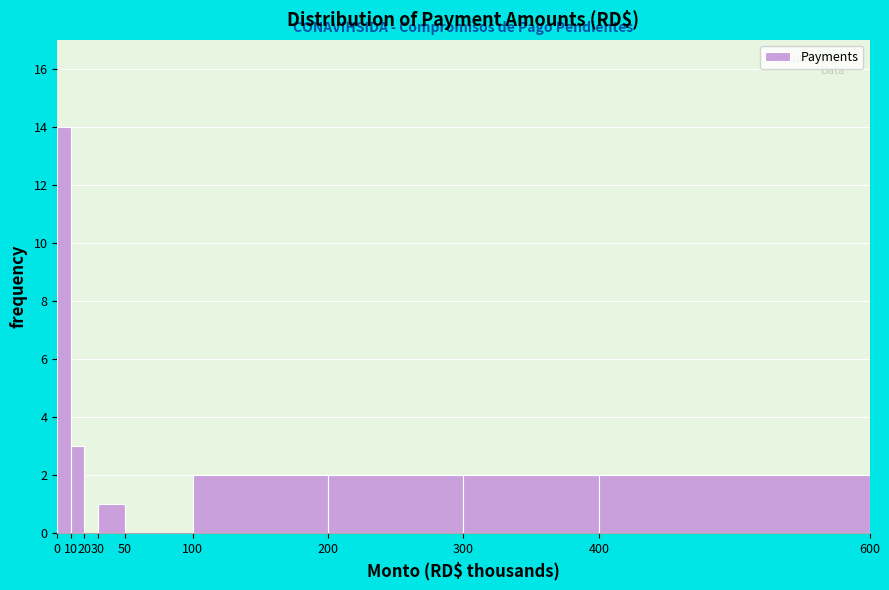

Over which range of the x-axis is the bar tallest?

0 to 10